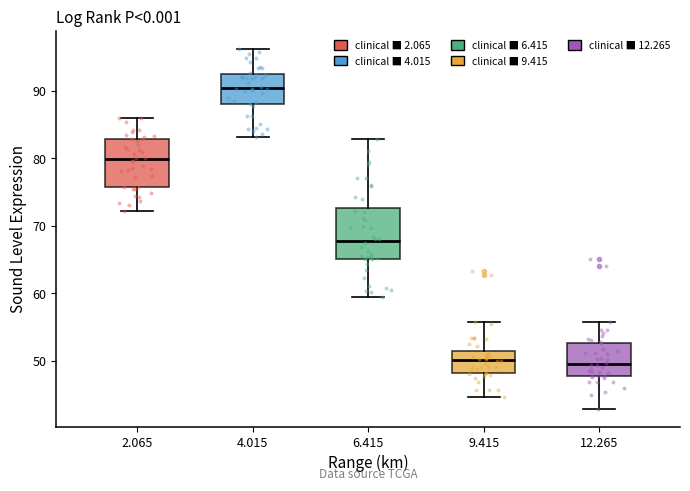

Reading left to right, read every box against the y-axis: the position of its median line, the range the box covers, and the ends of its whiskers. The values are not printed on the chart, so give them approximately, as read against the axis.

2.065: median 80, box 76 to 83, whiskers 72 to 86
4.015: median 90, box 88 to 92, whiskers 83 to 96
6.415: median 68, box 65 to 73, whiskers 59 to 83
9.415: median 50, box 48 to 51, whiskers 45 to 56
12.265: median 50, box 48 to 53, whiskers 43 to 56